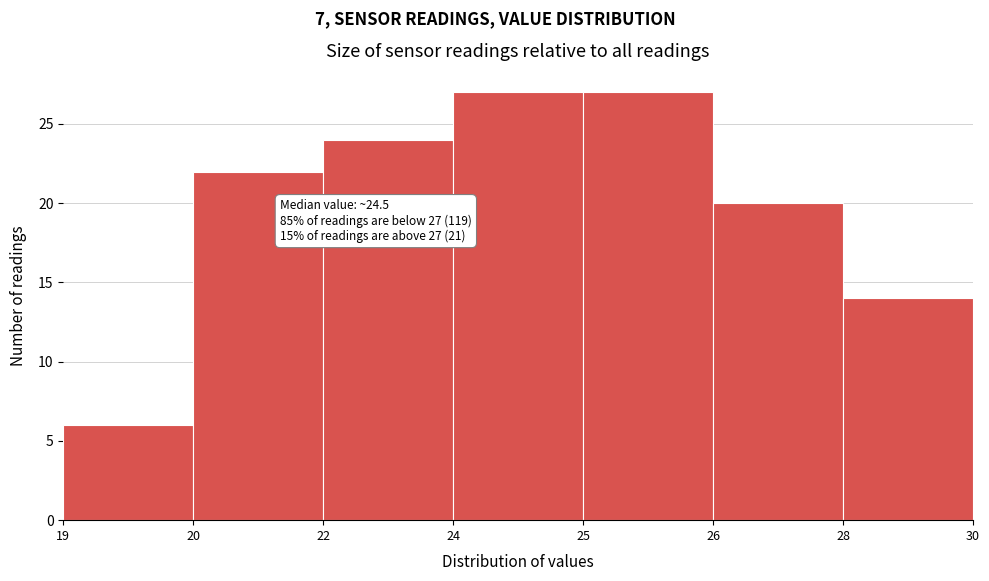

Reading left to right, transcribe all the data shown in this chart.

19=6	20=22	22=24	24=27	25=27	26=20	28=14